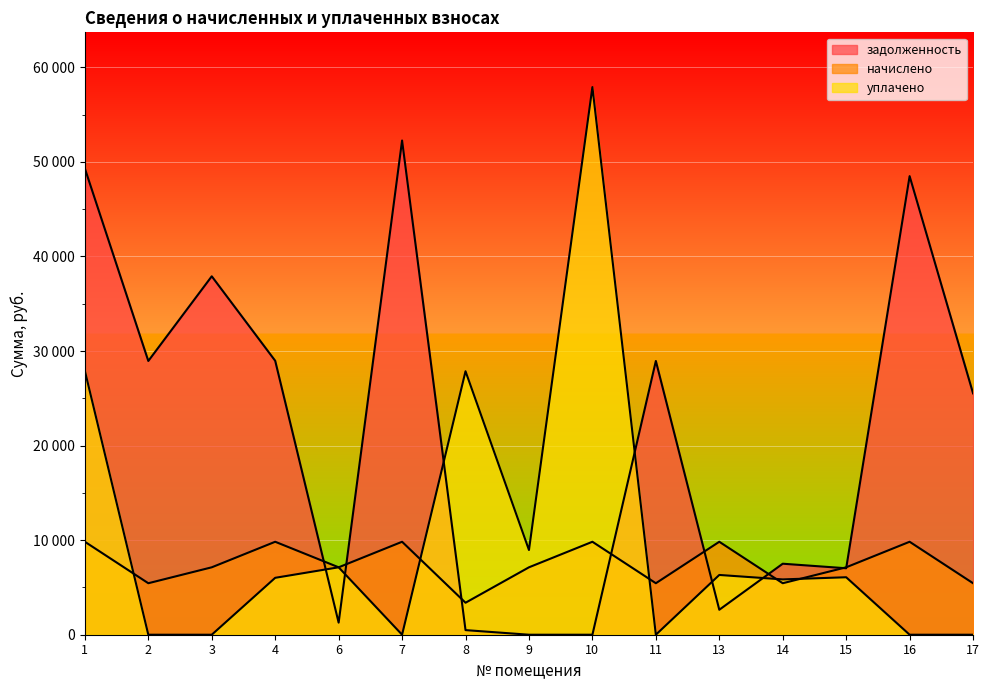

Reading left to right, list all the values displayed in this chart.

задолженность: 1=49305.4	2=28948.5	3=37903.1	4=28969.3	6=1276.5	7=52261.7	8=487.5	9=0.0	10=0.0	11=28948.5	13=2640.3	14=7509.1	15=7028.6	16=48494.7	17=25523.5
начислено: 1=9830.0	2=5445.0	3=7129.3	4=9830.0	6=7129.3	7=9830.0	8=3382.8	9=7129.3	10=9830.0	11=5445.0	13=9830.0	14=5445.0	15=7129.3	16=9830.0	17=5445.0
уплачено: 1=27910.6	2=0.0	3=0.0	4=6017.7	6=7129.3	7=0.0	8=27861.3	9=8957.7	10=57910.5	11=0.0	13=6320.3	14=5850.0	15=6077.0	16=0.0	17=0.0